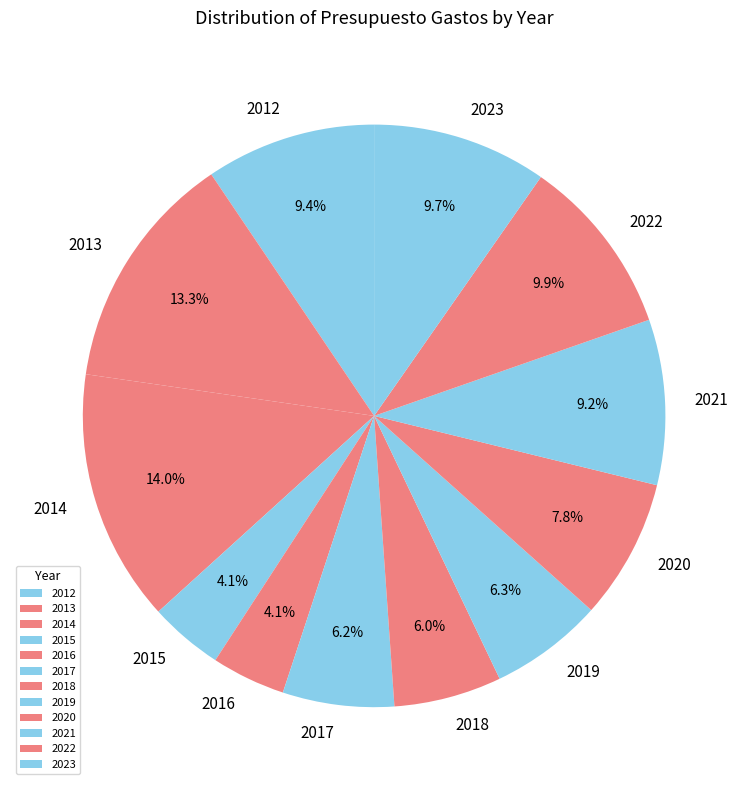

How many segments does this pie chart have?

12